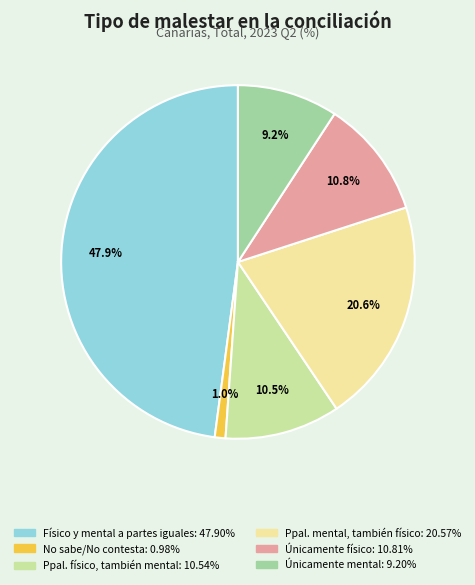

Does any single category account for the majority?

No